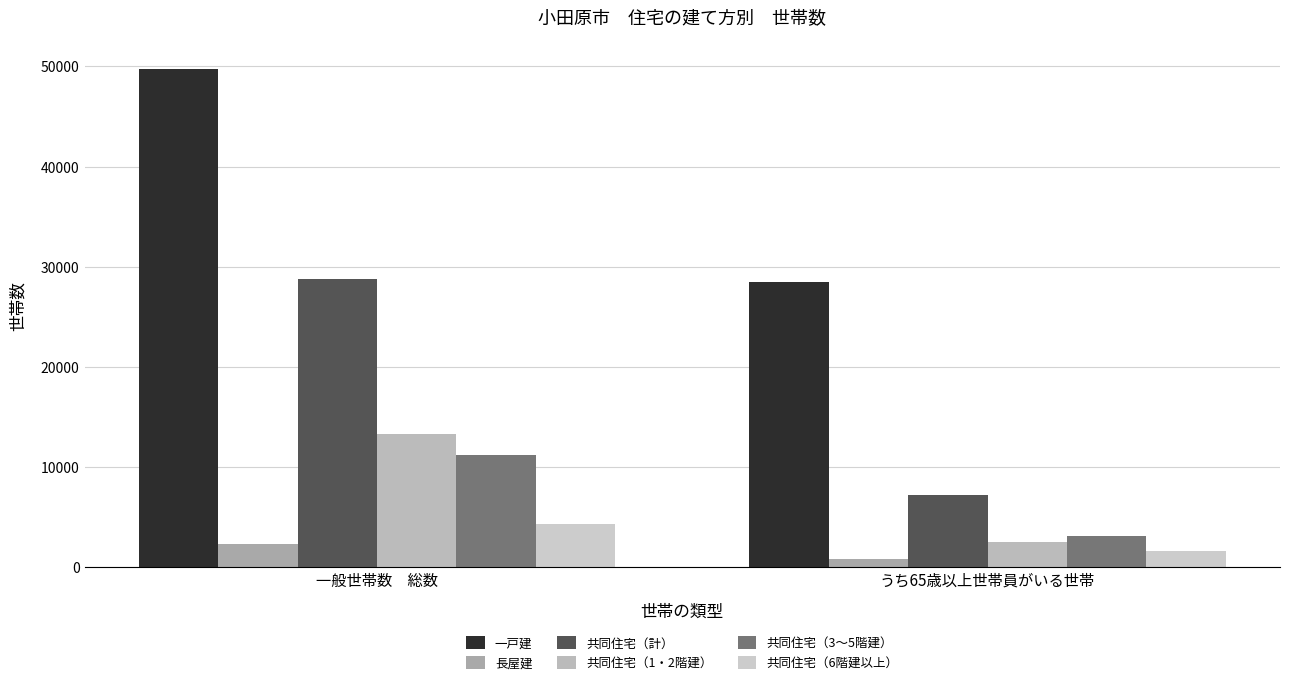

Which label corresponds to the smallest value in the chart?

うち65歳以上世帯員がいる世帯